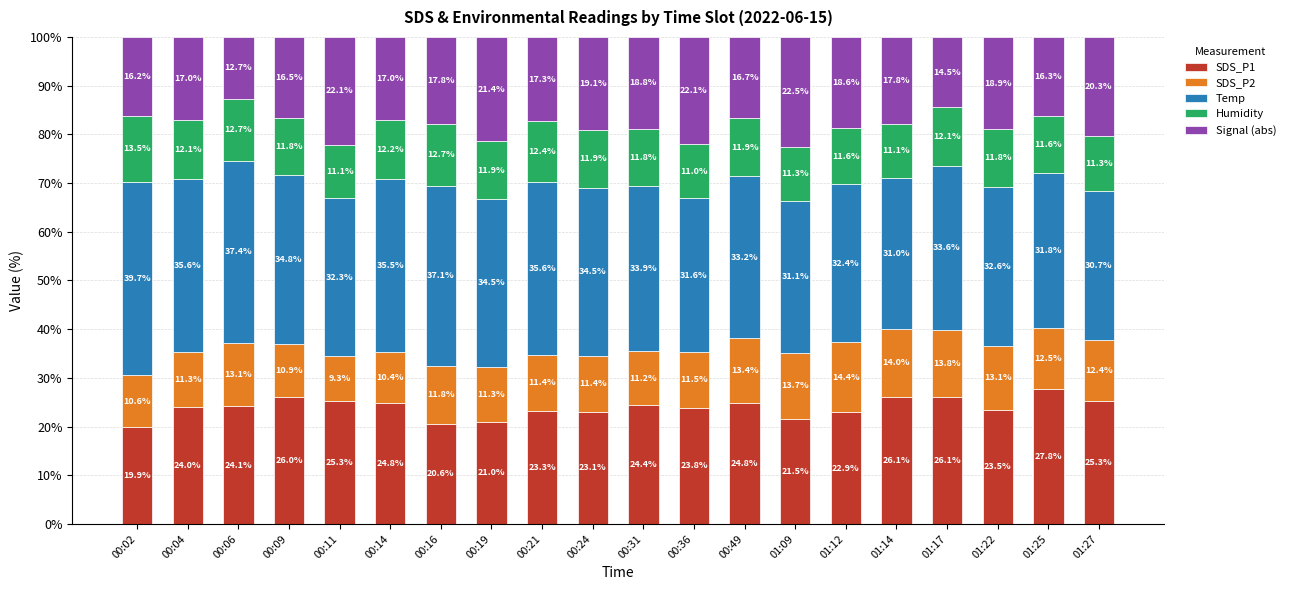

What are all the series names shown in the legend?

SDS_P1, SDS_P2, Temp, Humidity, Signal (abs)